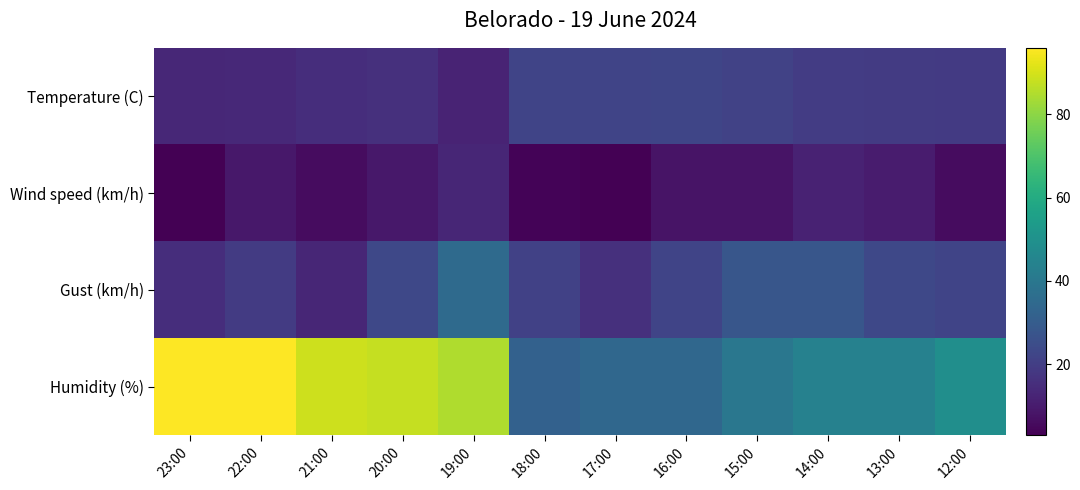

At which category is the sum across all series the highest?

19:00